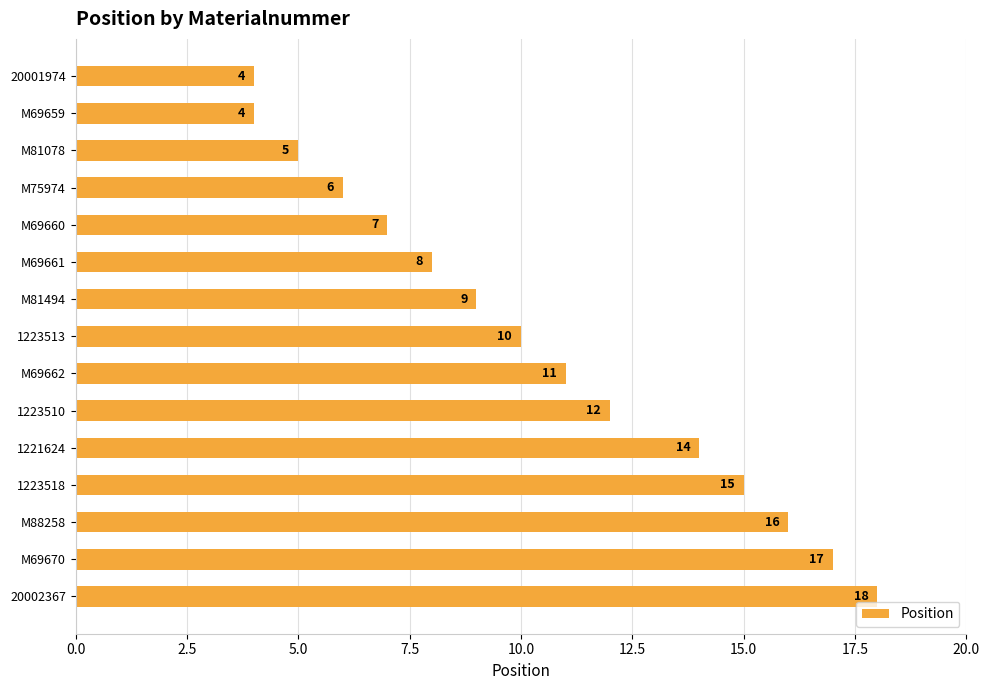

What is the change in value from M69662 to M88258?

+5